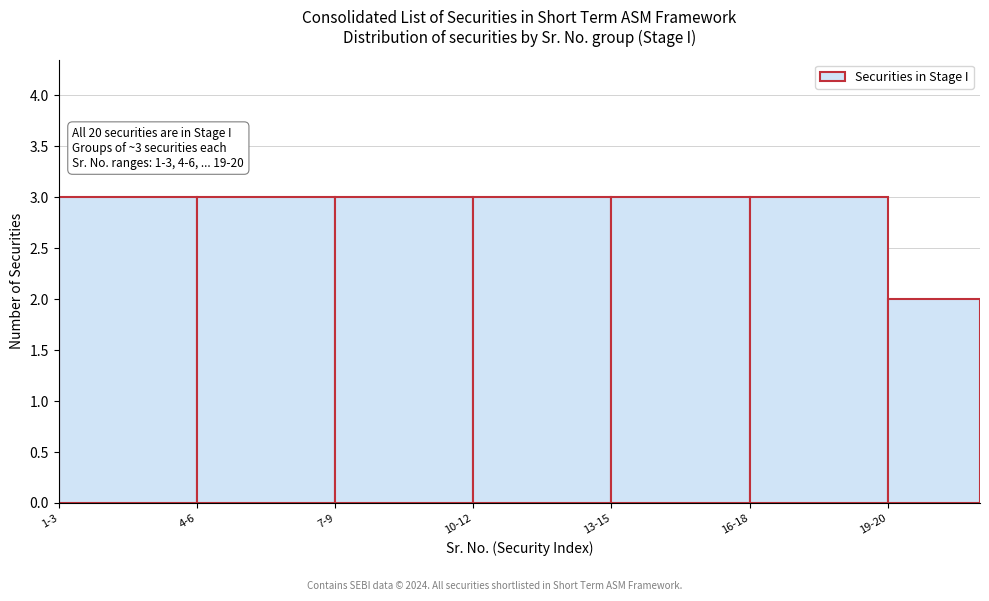

Reading right to left, transcribe all the data shown in this chart.

2	3	3	3	3	3	3